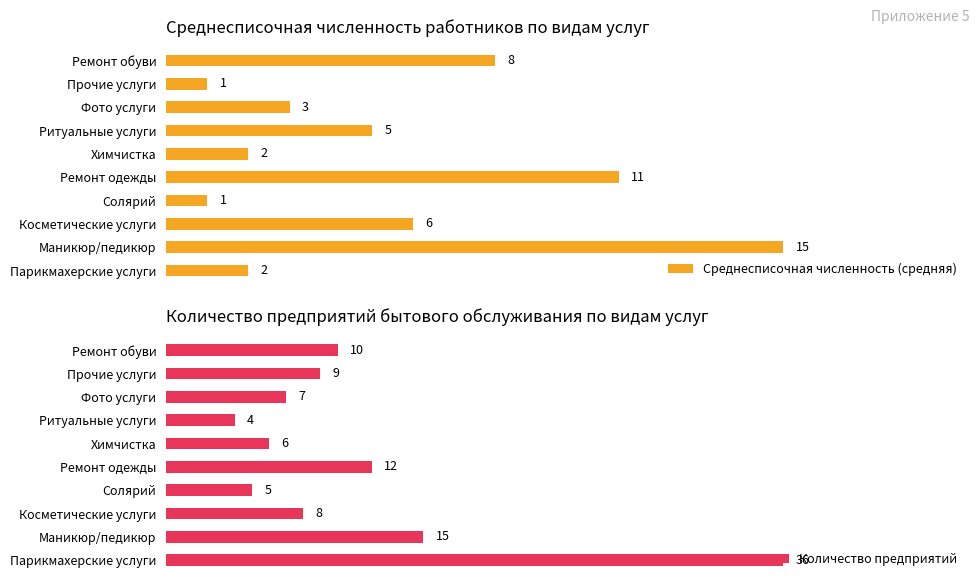

How many values in the Среднесписочная численность (средняя) series exceed 5?

4